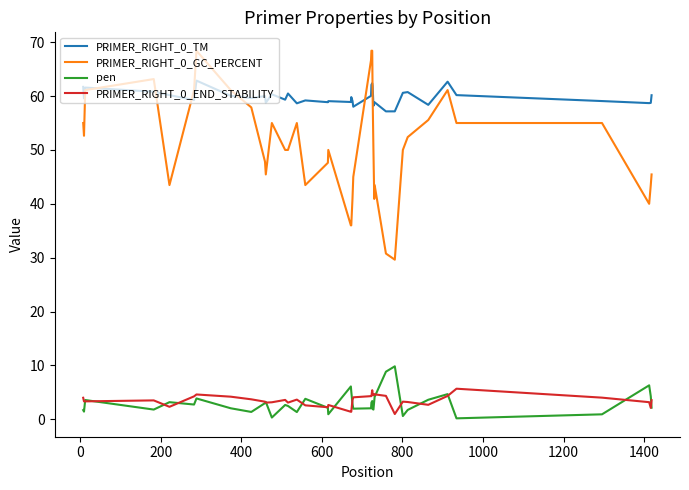

Rank the series by their maximum value, from highest to lowest.

PRIMER_RIGHT_0_GC_PERCENT, PRIMER_RIGHT_0_TM, pen, PRIMER_RIGHT_0_END_STABILITY